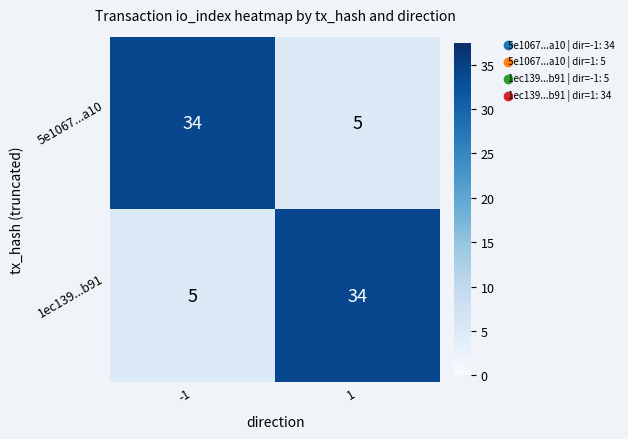

What is the difference between the 1ec139...b91 values at 1 and -1?

29